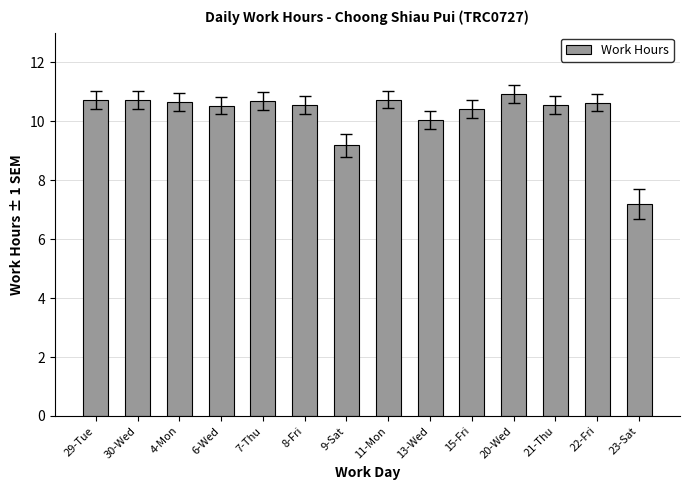

At which category does the chart reach its peak across all series?

20-Wed